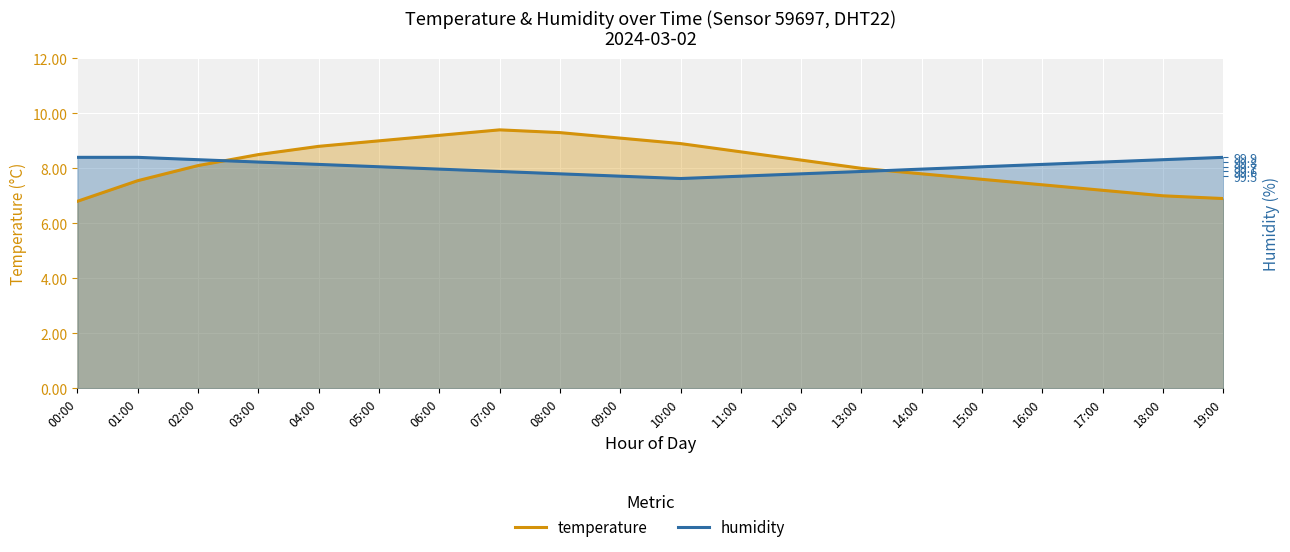

What is the difference between the highest and lowest values at 10:00?

1.3